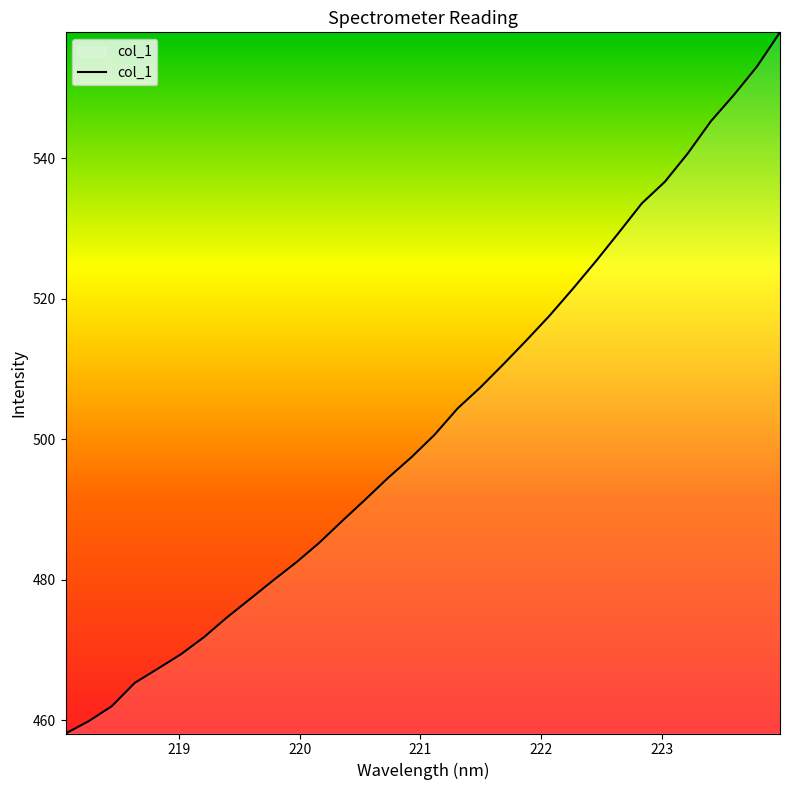

What is the difference between the maximum and minimum values?

99.7